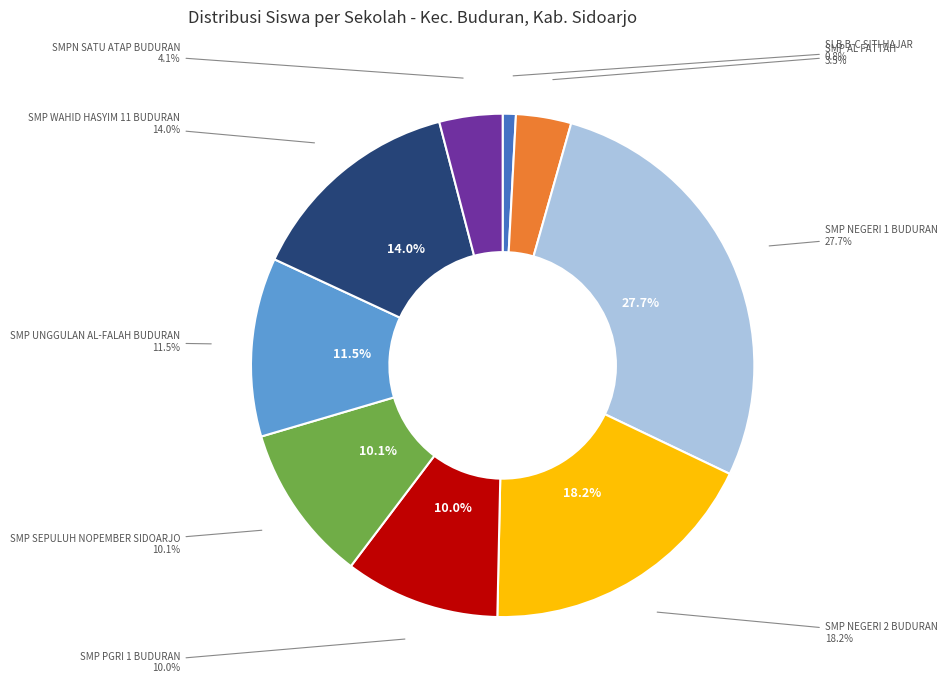

Which slice is the smallest?

SLB B-C SITI HAJAR